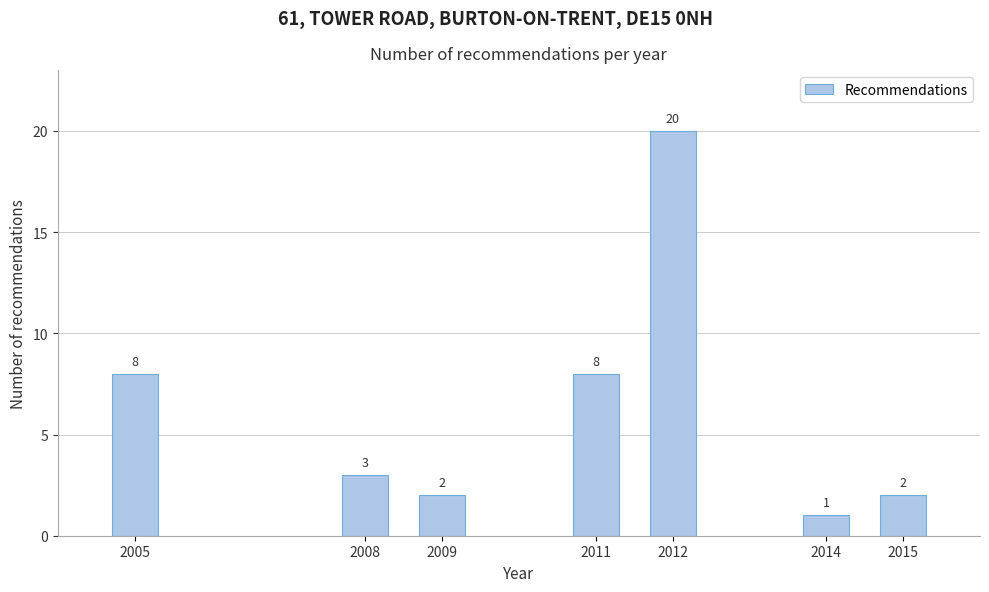

Reading right to left, transcribe all the data shown in this chart.

2015=2	2014=1	2012=20	2011=8	2009=2	2008=3	2005=8